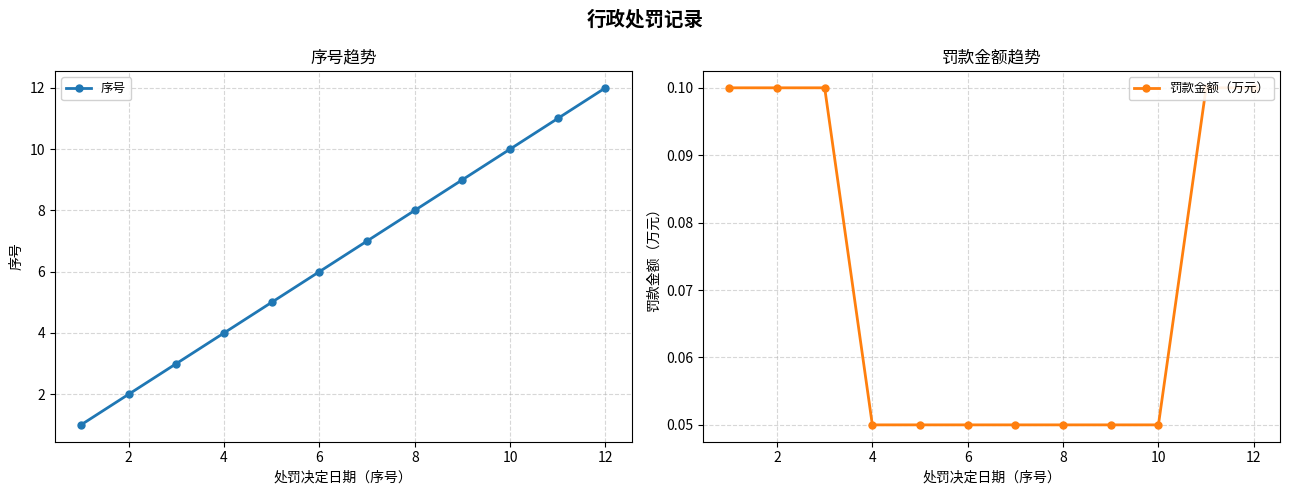

The value of 序号 at 8 is 14. True or false?

False